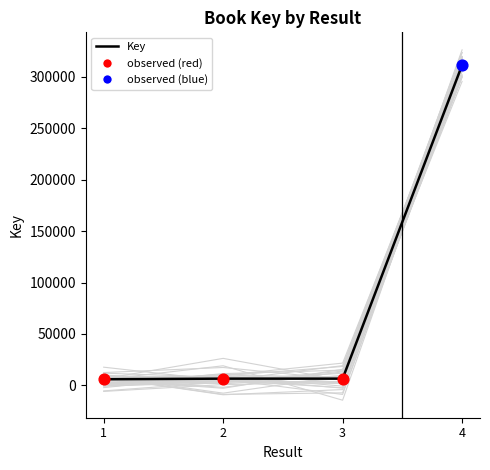

Approximately how many times larger is the value at 3 compared to 1?

1.1